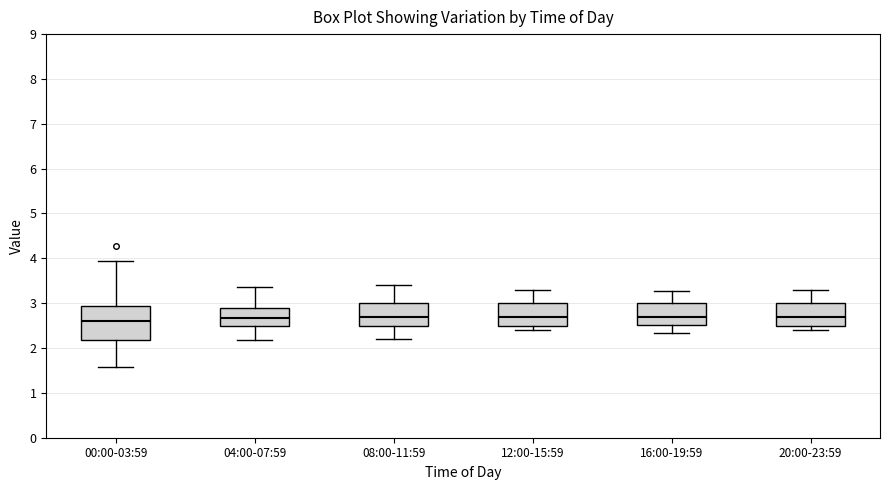

Comparing the boxes themselves (not the whiskers), which one is the tallest?

00:00-03:59